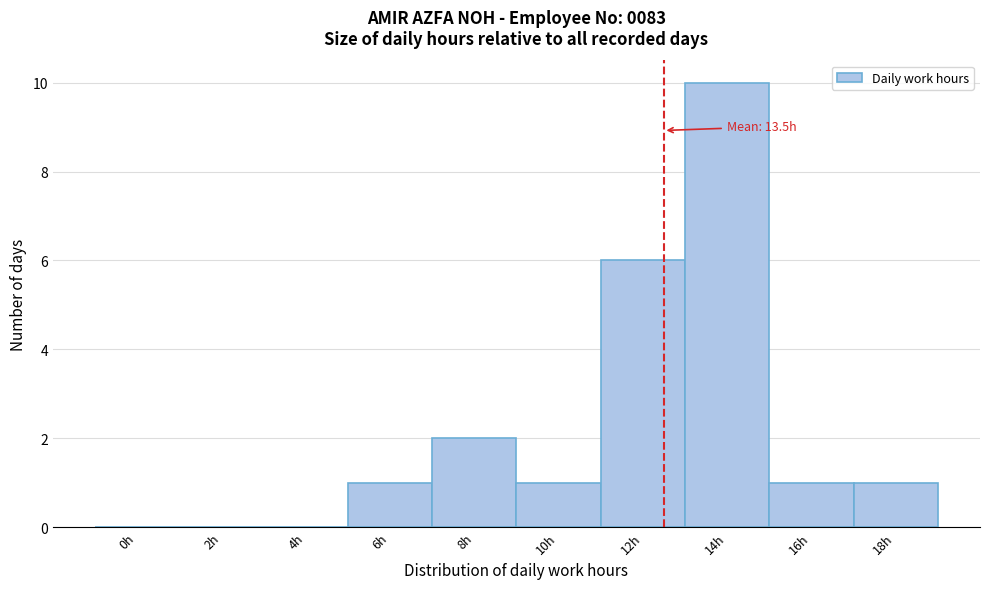

Reading left to right, what are all the values shown in this chart?

0h=0	2h=0	4h=0	6h=1	8h=2	10h=1	12h=6	14h=10	16h=1	18h=1